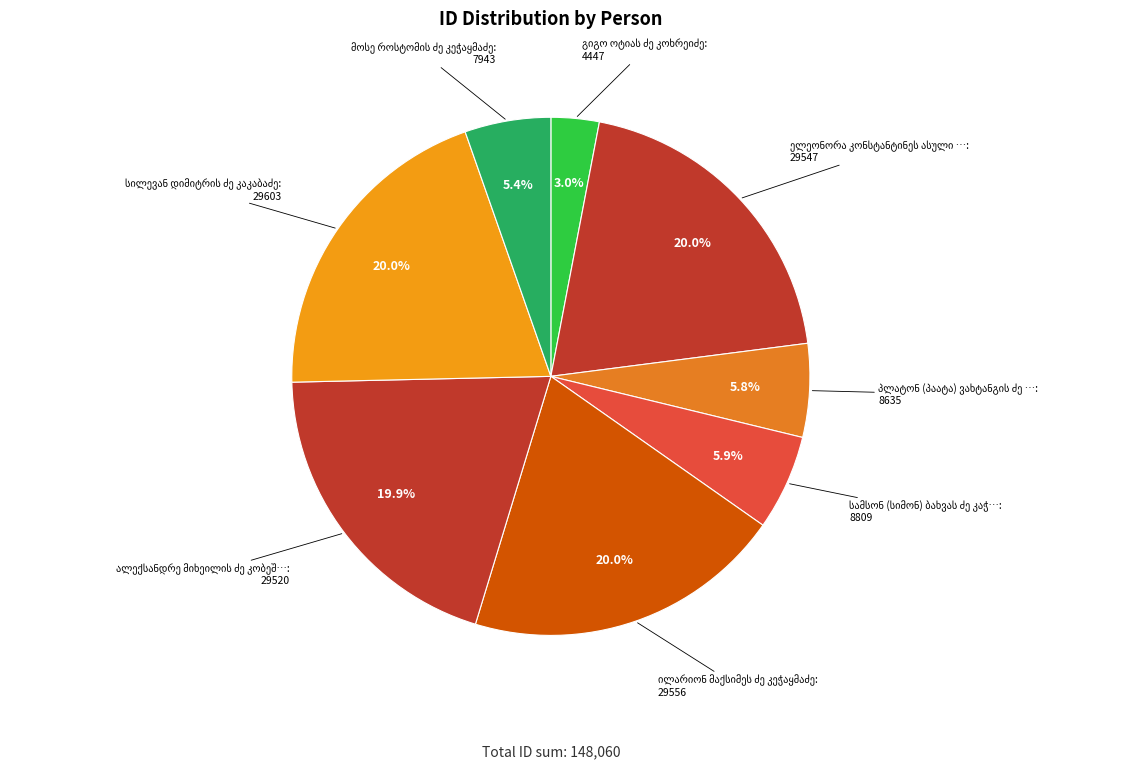

How many slices are in this pie chart?

8